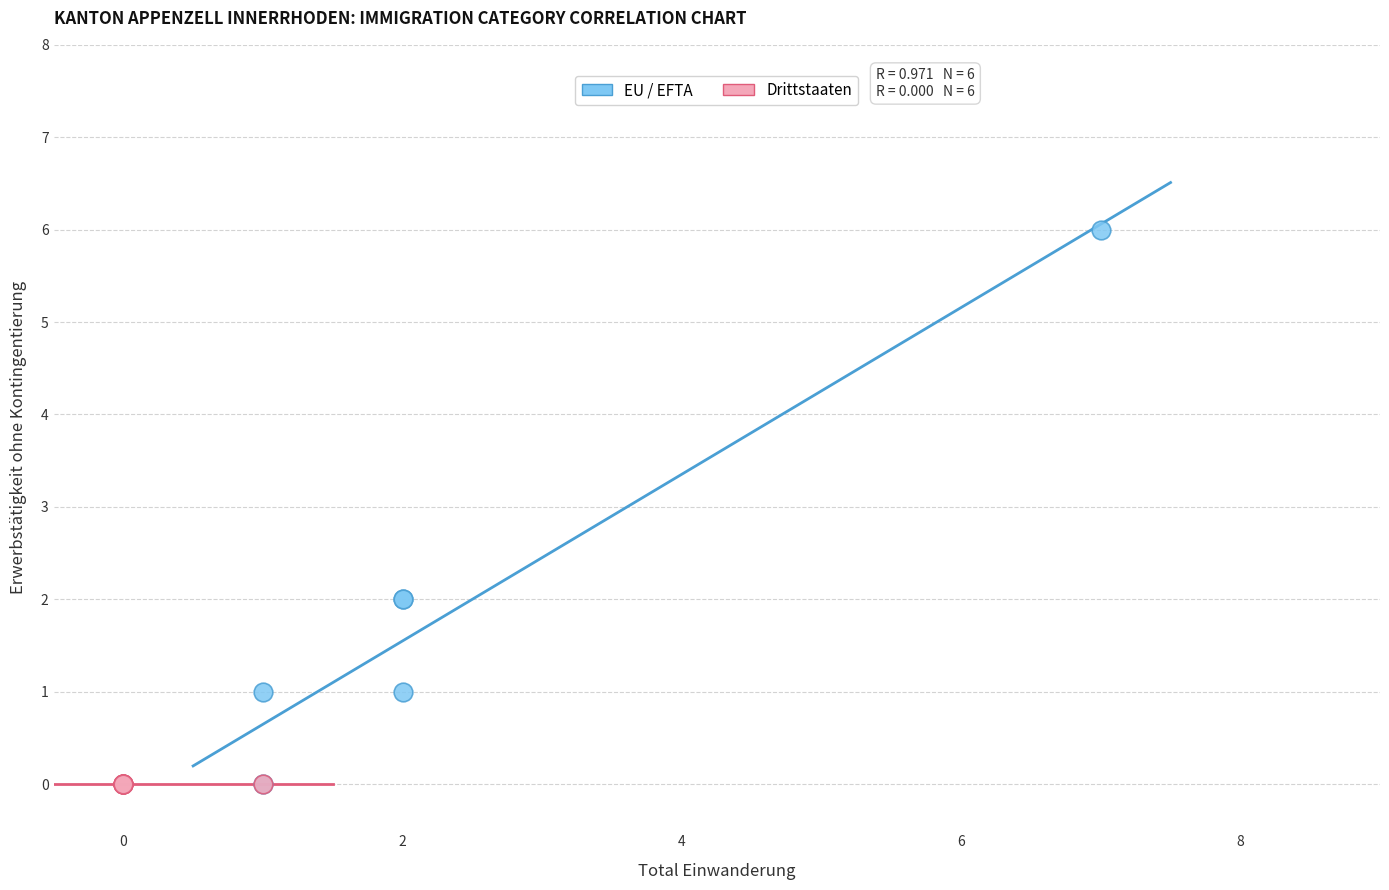

What are all the series names shown in the legend?

EU / EFTA, Drittstaaten